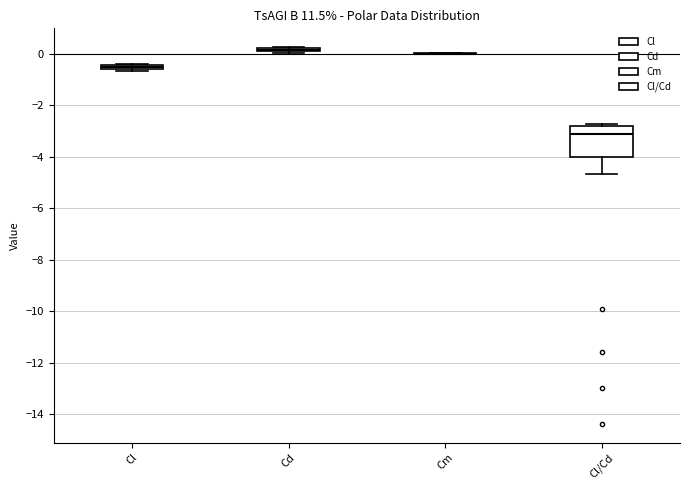

Which box is the tallest, from its lower edge to its upper edge?

Cl/Cd